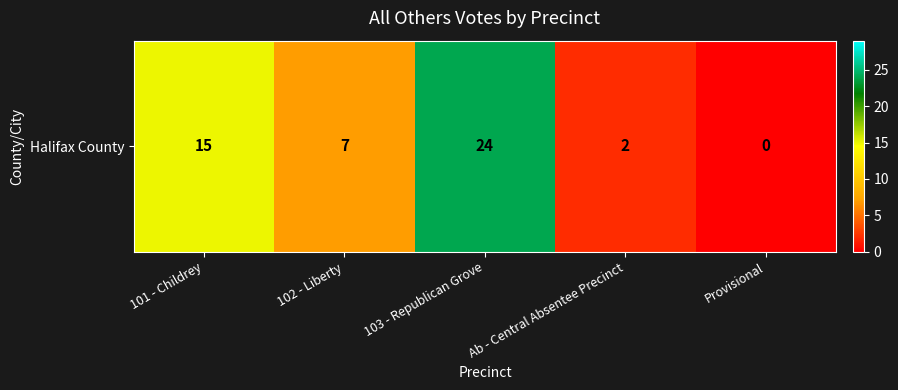

How many data points are less than 7?

2